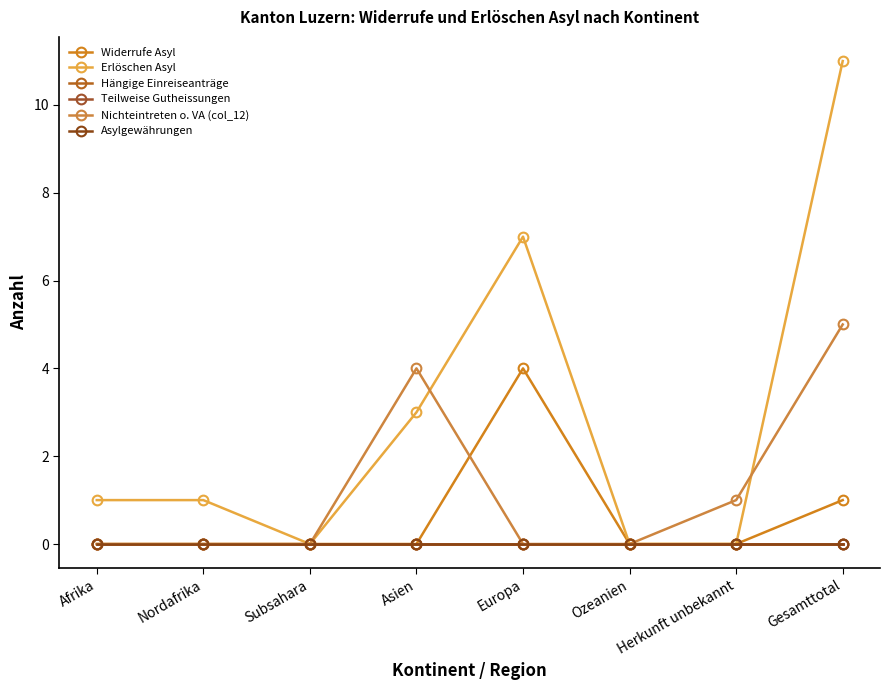

The Asylgewährungen series shows 0 at Afrika. True or false?

True